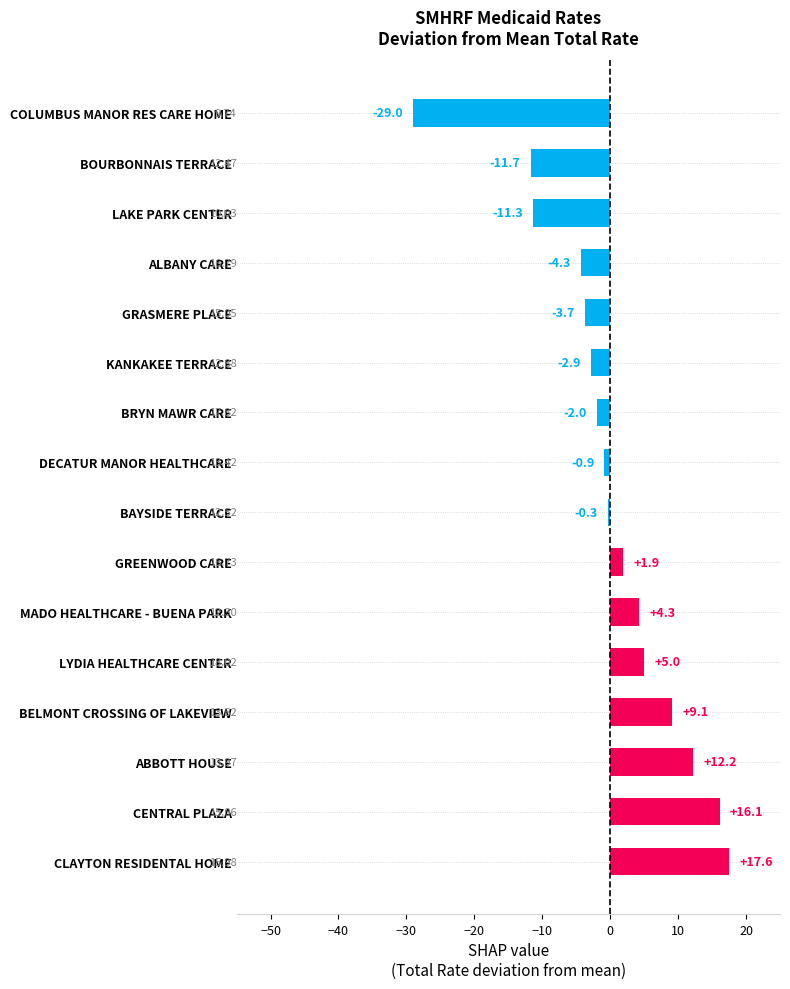

Where is the data nearest to the value -5?

ALBANY CARE